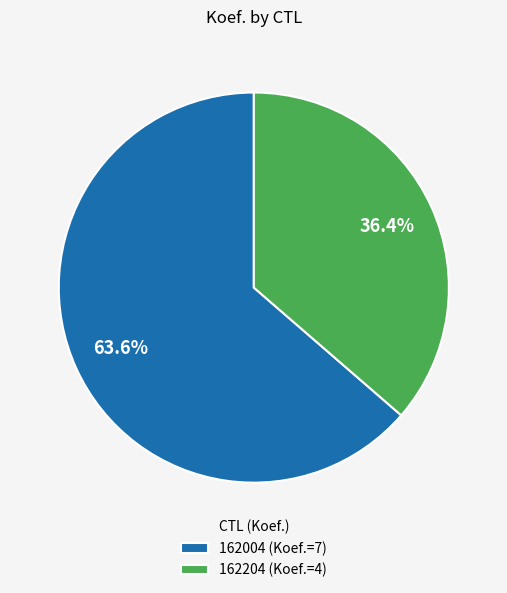

Between 162004 and 162204, which is larger?

162004